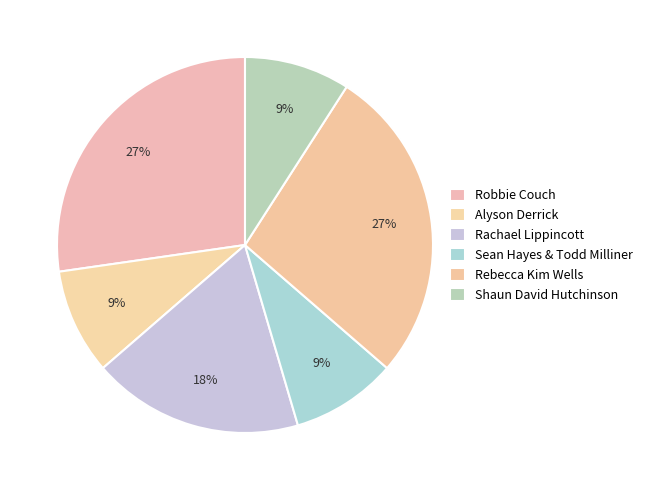

How many slices are in this pie chart?

6